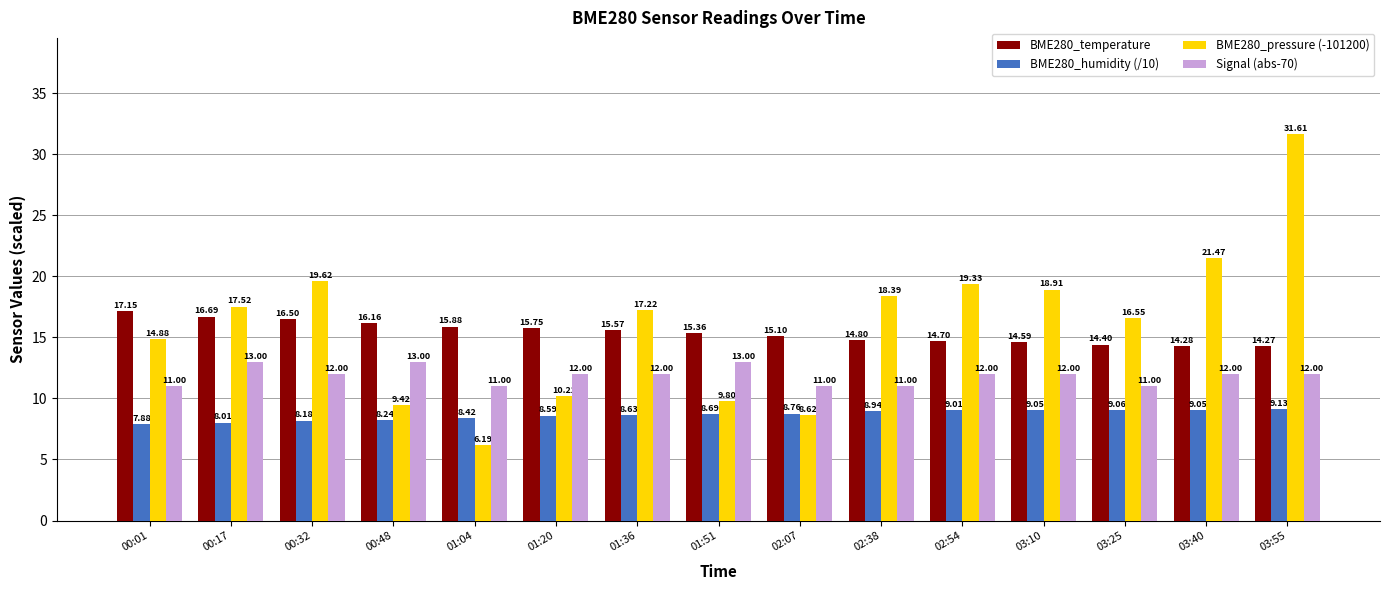

At 00:32, list the series in order from smallest to largest.

BME280_humidity (/10), Signal (abs-70), BME280_temperature, BME280_pressure (-101200)